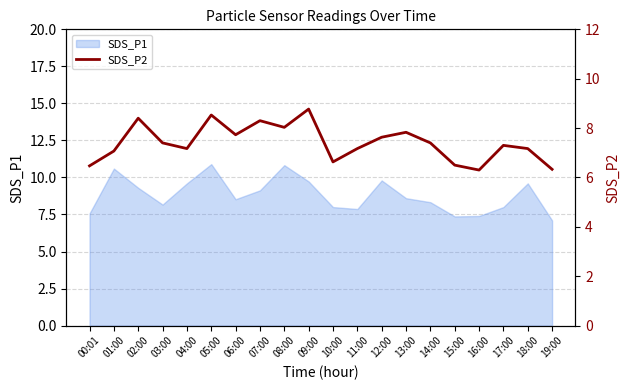

The SDS_P1 series shows 9.6 at 04:00. True or false?

True